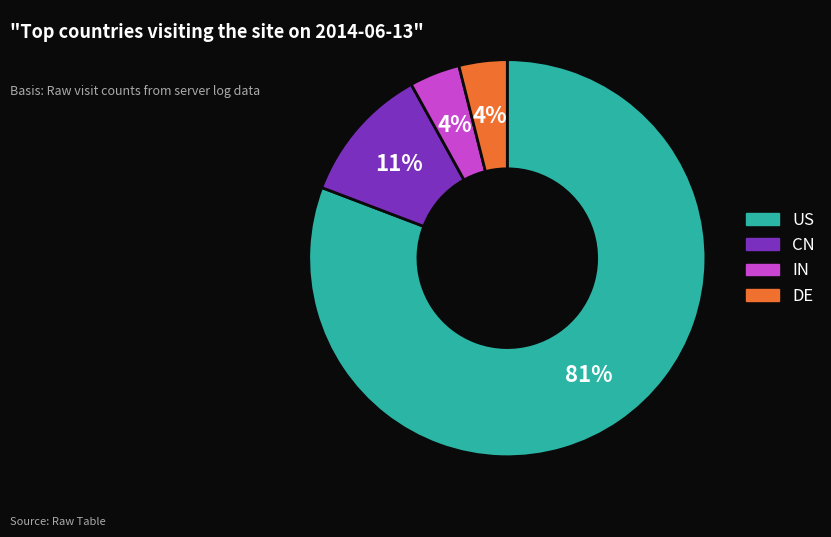

What is the majority slice?

US